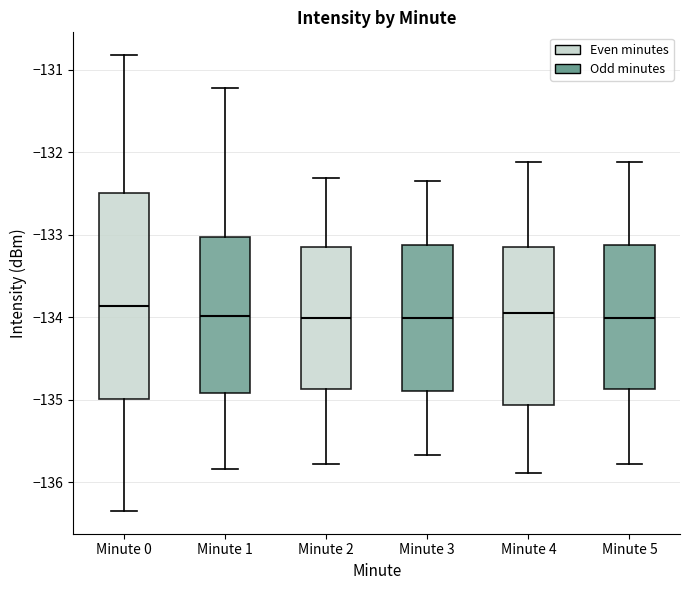

Where does the median line of the box for Minute 3 sit on the y-axis? The values are not printed on the chart, so give them approximately, as read against the axis.

-134.0